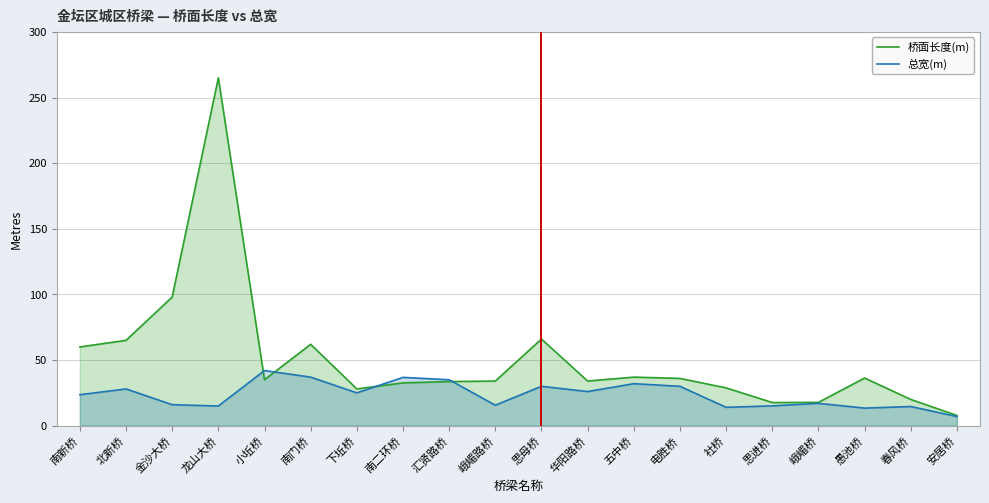

What is the highest value of the 总宽(m) series?

42.0